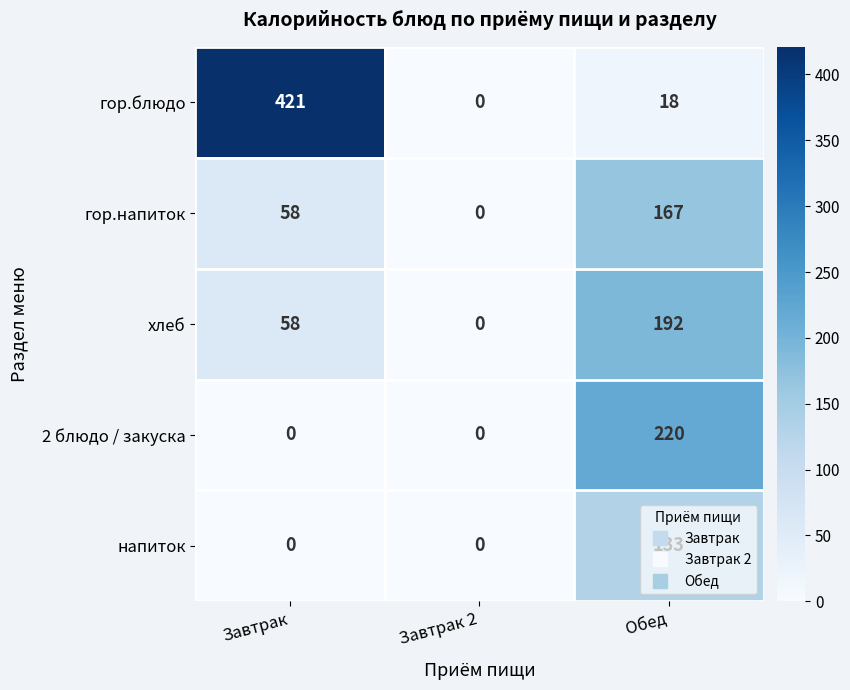

The value of хлеб at Обед is 306. True or false?

False